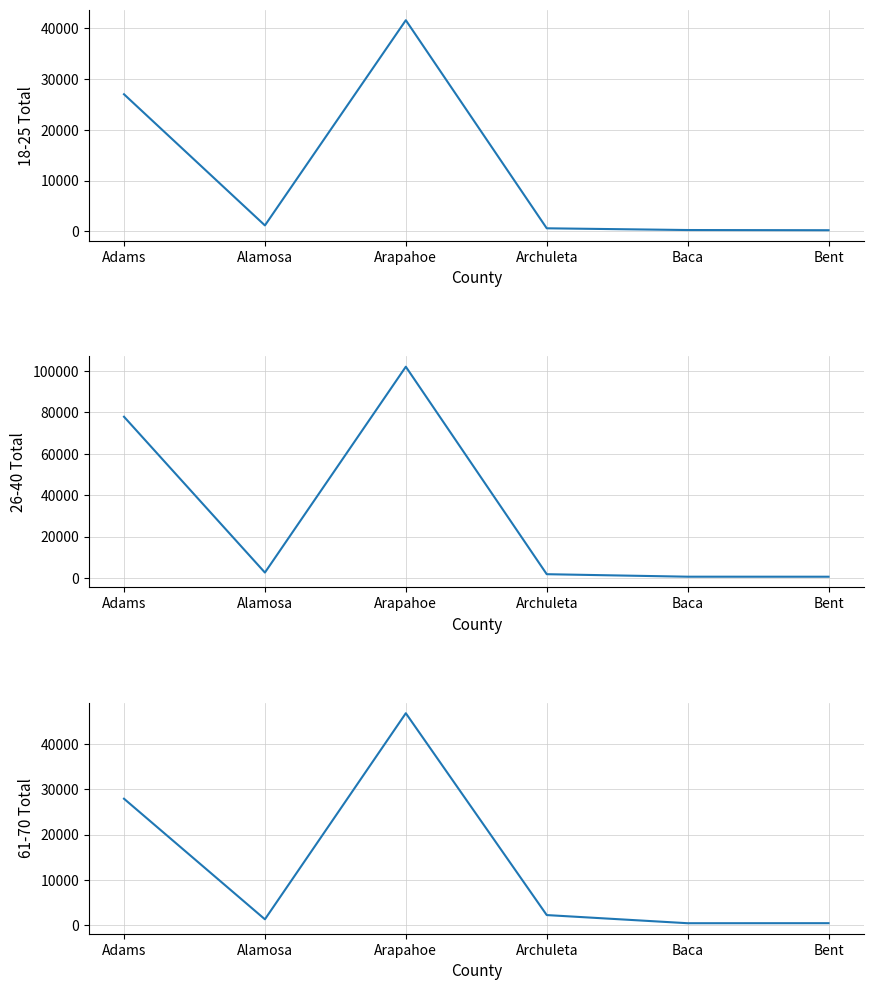

What position from the left is Adams?

1